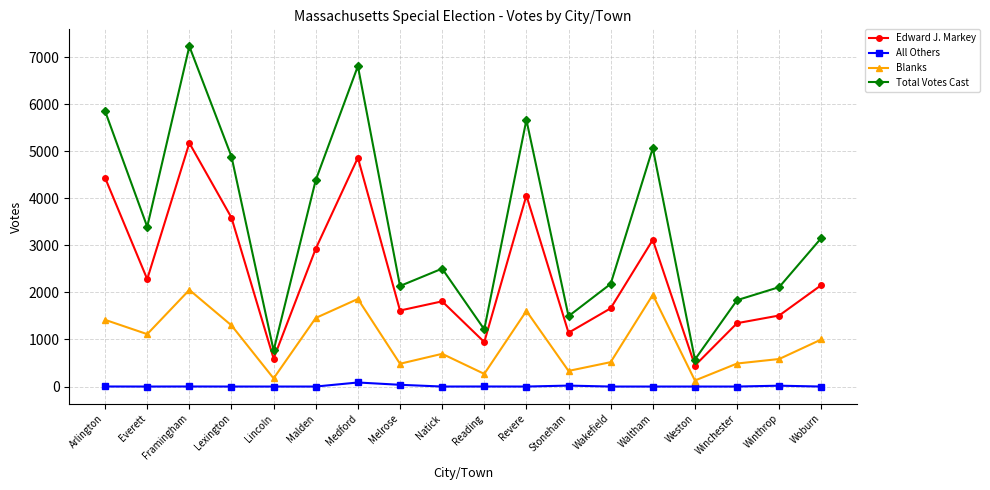

Which series has the largest range (max minus min)?

Total Votes Cast